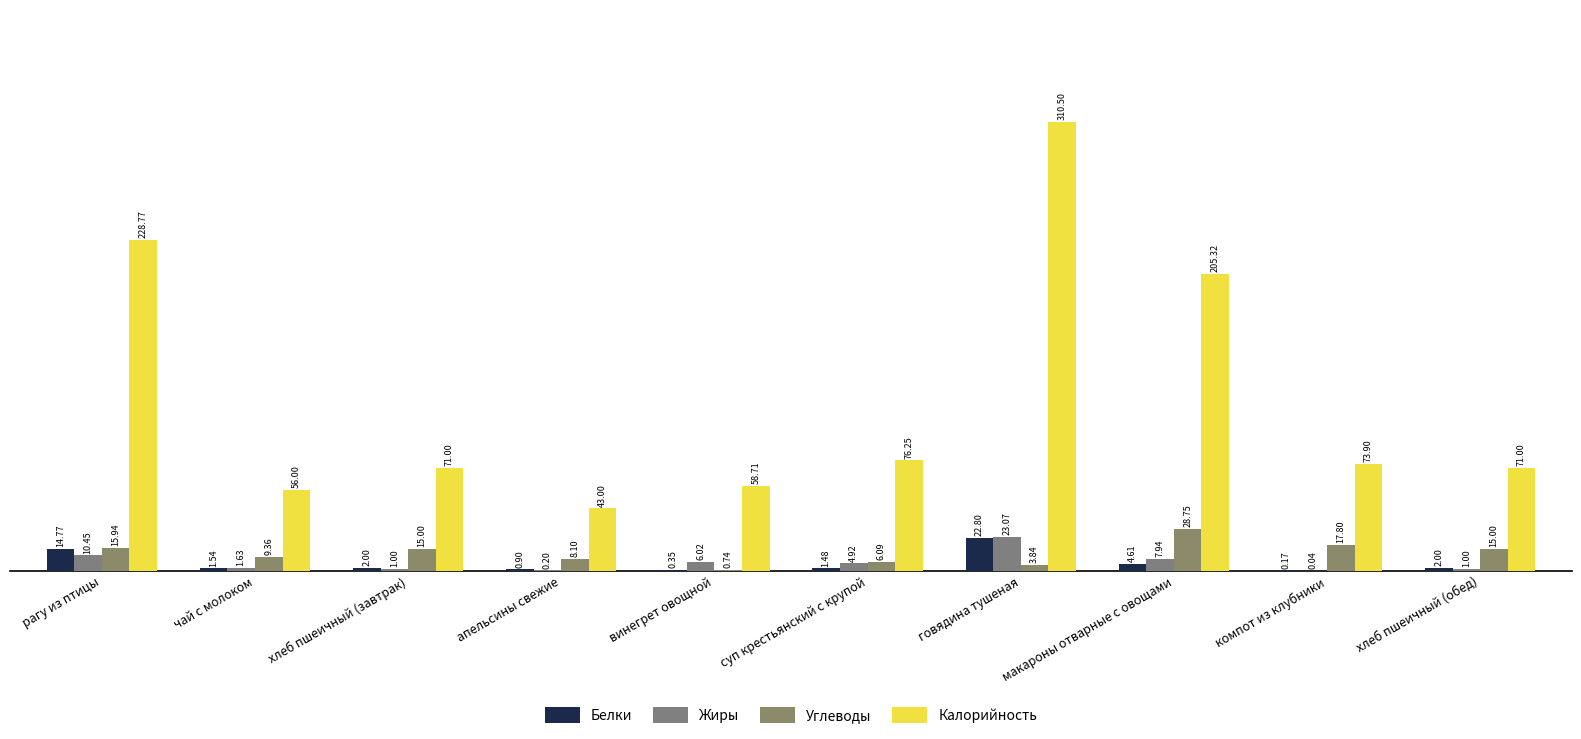

Reading right to left, list all the values displayed in this chart.

Белки: 2.0	0.2	4.6	22.8	1.5	0.3	0.9	2.0	1.5	14.8
Жиры: 1.0	0.0	7.9	23.1	4.9	6.0	0.2	1.0	1.6	10.4
Углеводы: 15.0	17.8	28.8	3.8	6.1	0.7	8.1	15.0	9.4	15.9
Калорийность: 71.0	73.9	205.3	310.5	76.2	58.7	43.0	71.0	56.0	228.8